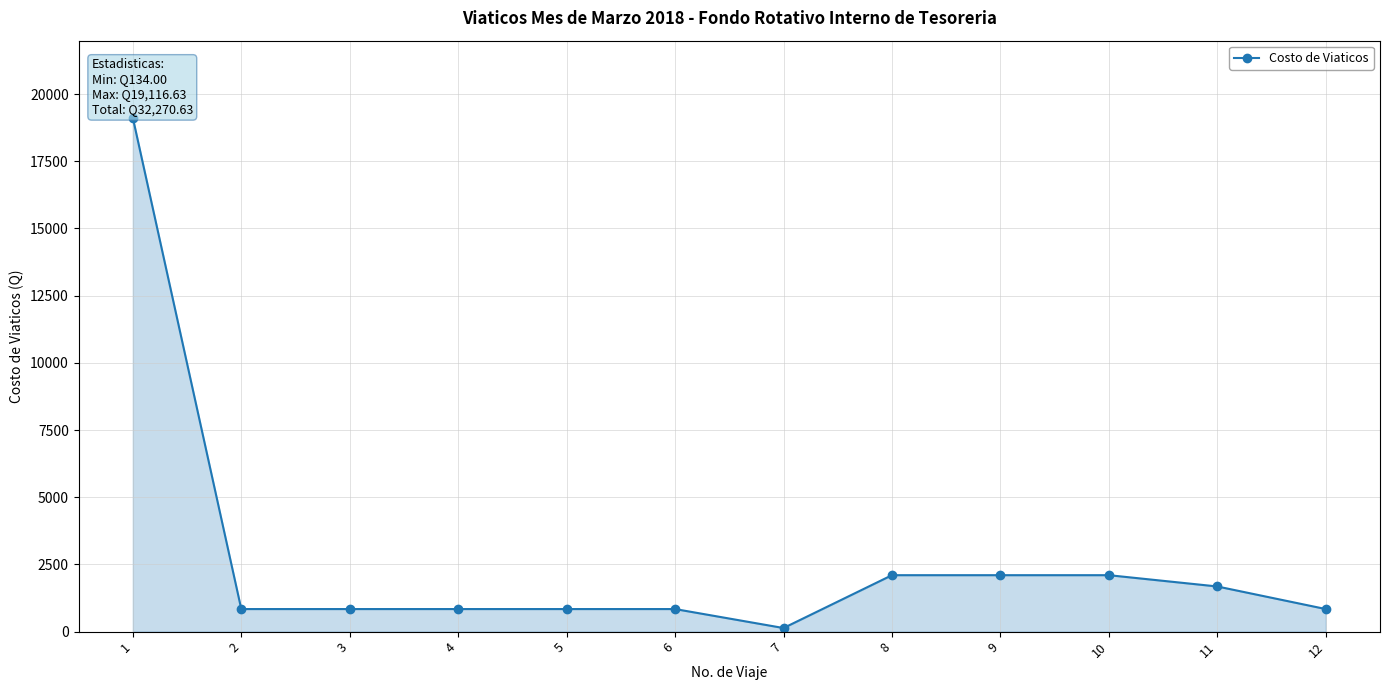

What is the greatest value displayed?

19116.6